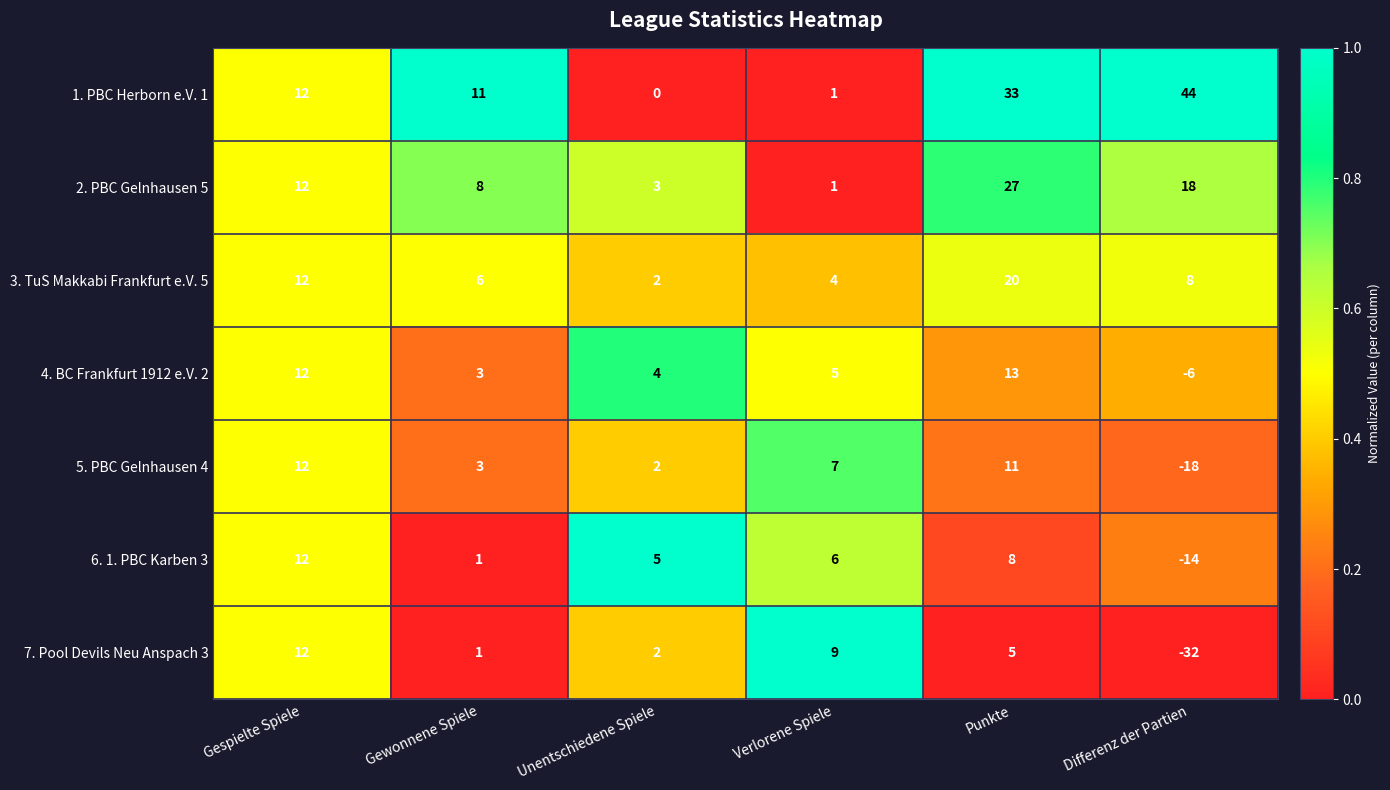

What is the difference between the maximum and second lowest values in the 6. 1. PBC Karben 3 series?

11